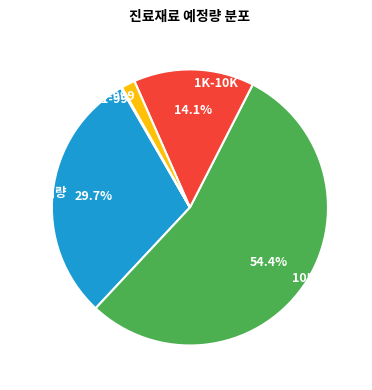

Is there any slice that represents more than half of the pie?

Yes